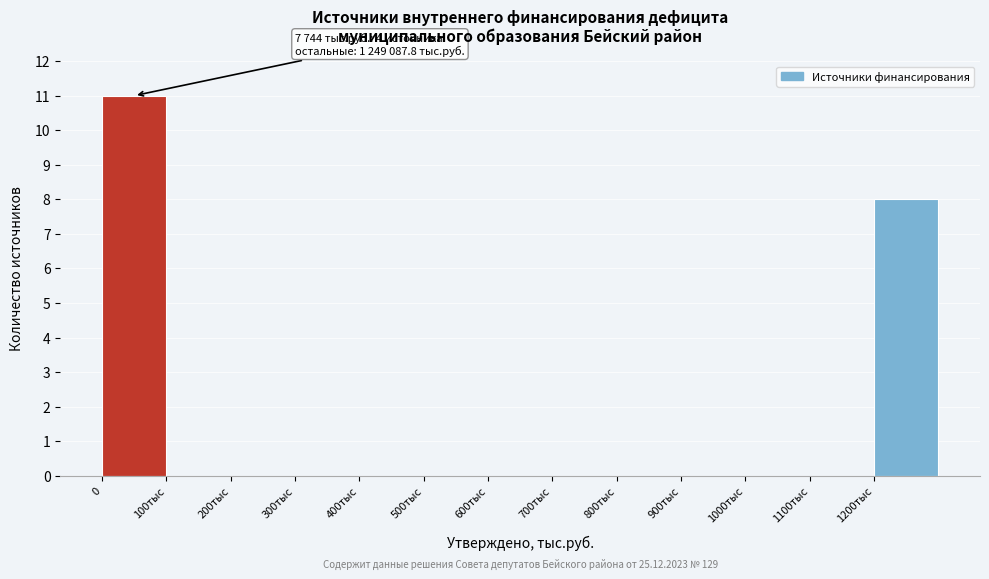

Reading left to right, transcribe all the data shown in this chart.

0=11	100тыс=0	200тыс=0	300тыс=0	400тыс=0	500тыс=0	600тыс=0	700тыс=0	800тыс=0	900тыс=0	1000тыс=0	1100тыс=0	1200тыс=8